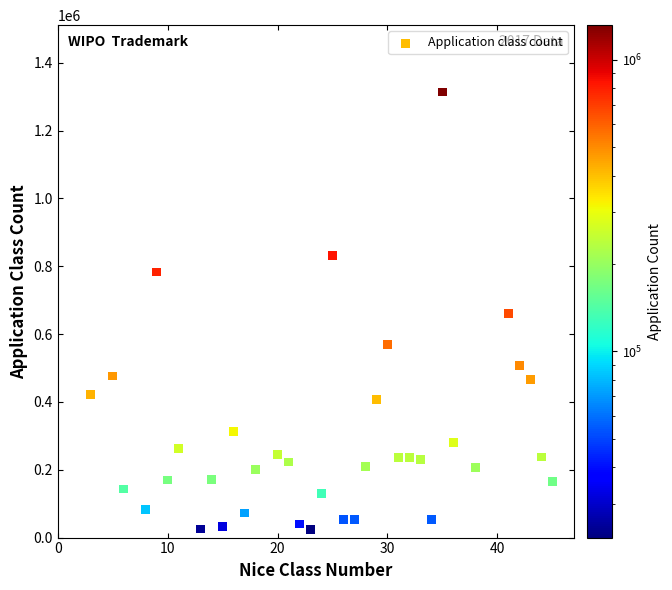

What is the range of Y values (max minus min)?

1290586